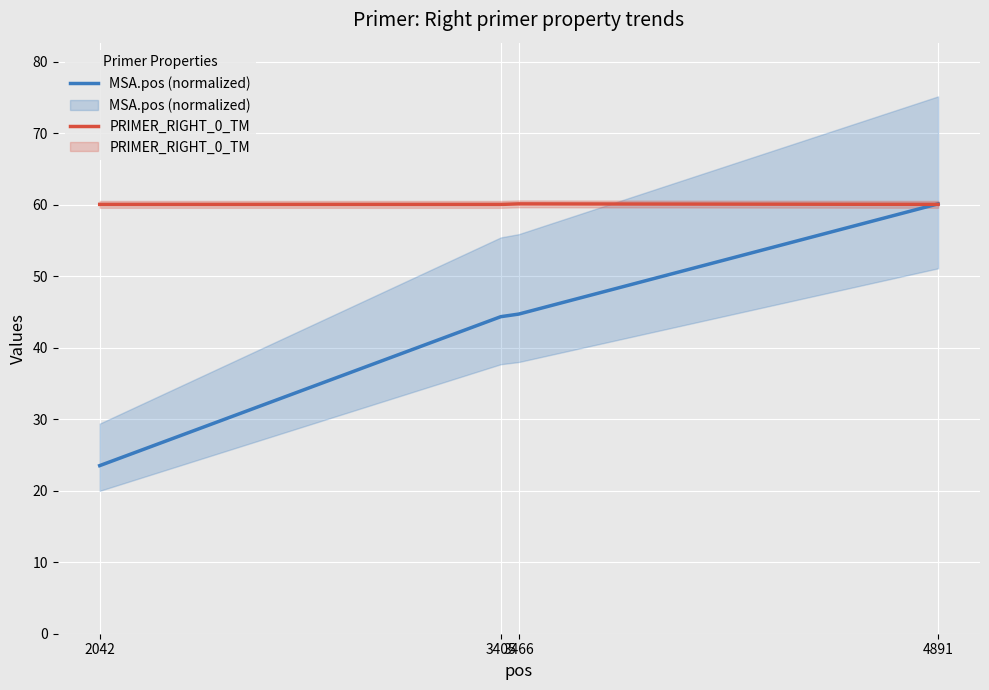

Reading left to right, transcribe all the data shown in this chart.

MSA.pos (normalized): 2042=23.5	3405=44.3	3466=44.7	4891=60.1
PRIMER_RIGHT_0_TM: 2042=60.0	3405=60.0	3466=60.1	4891=60.0